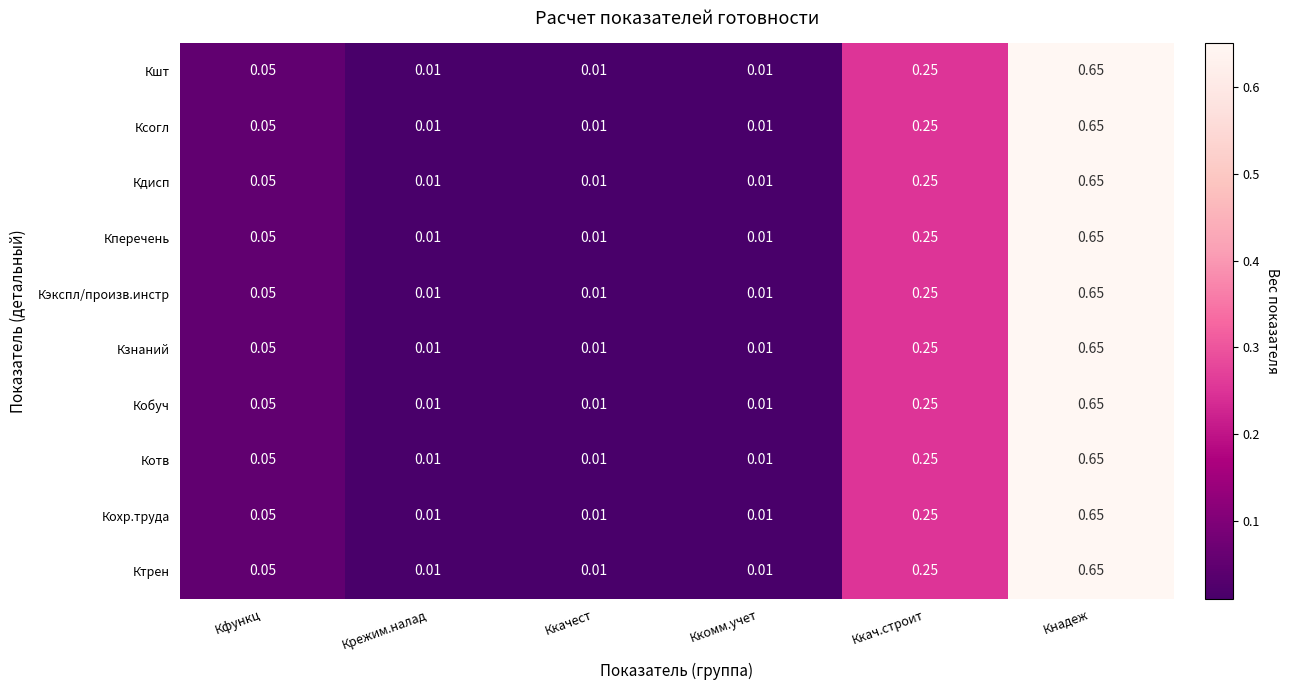

Is the value of Кшт at Кфункц greater than the value of Кперечень at Ккач.строит?

No